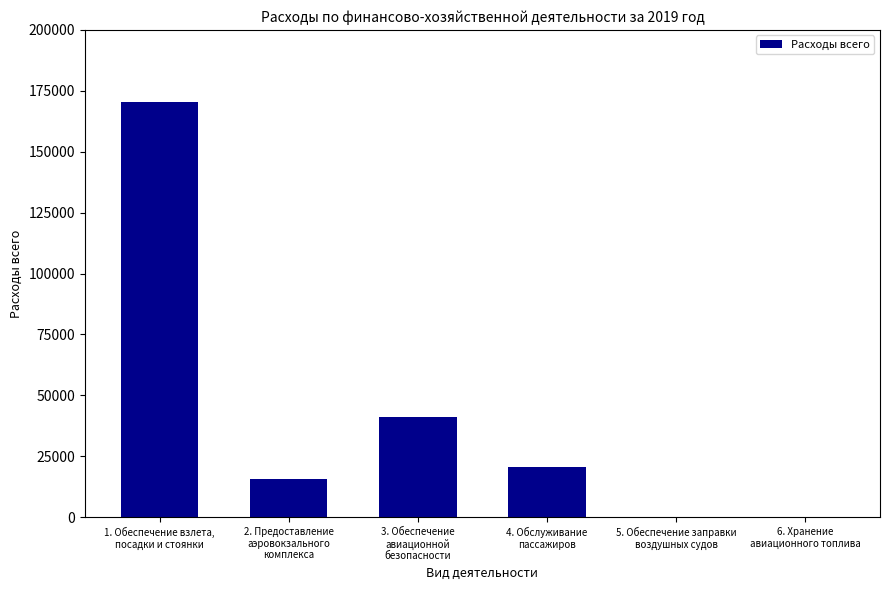

Which category has the highest value across all series?

1. Обеспечение взлета,
посадки и стоянки